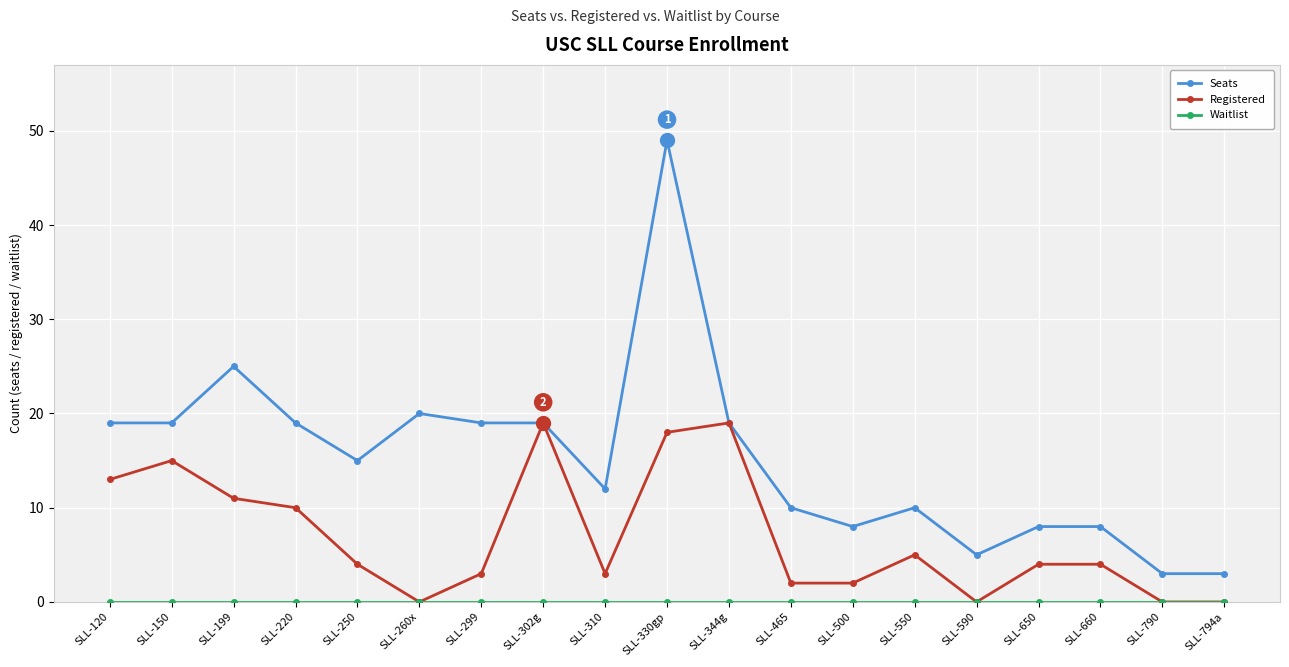

How many lines are shown in the chart?

3